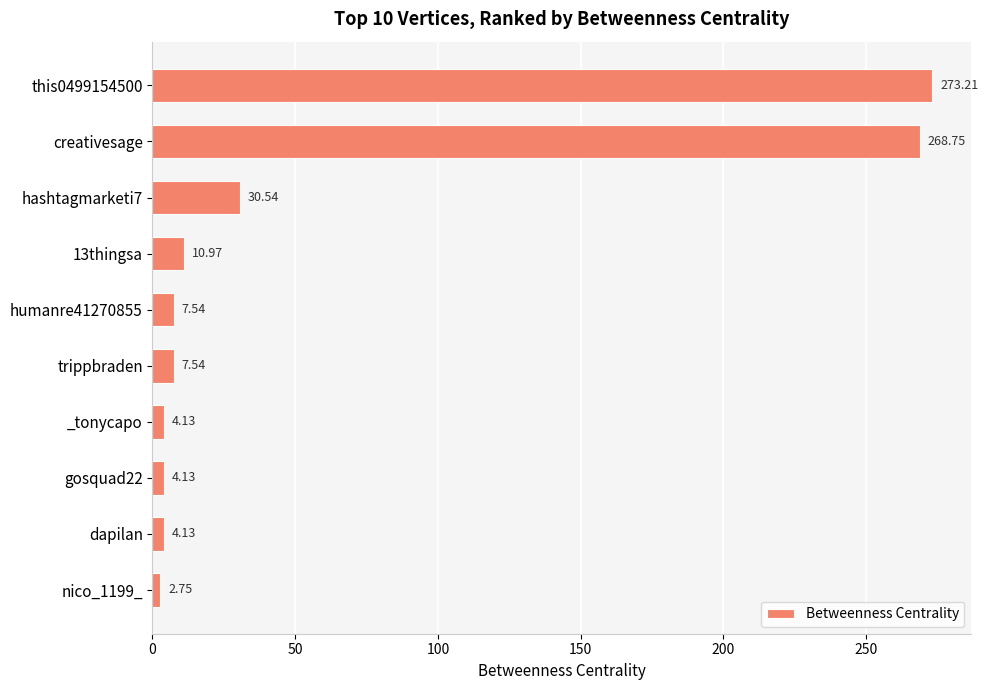

What is the difference between the maximum and second lowest values?

269.1